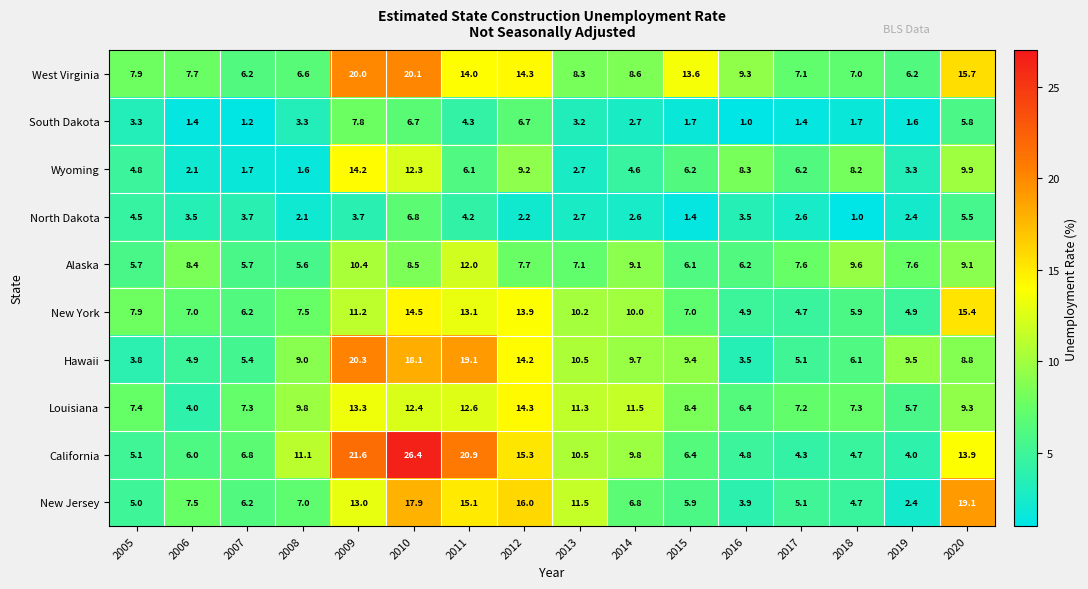

The West Virginia series shows 6.2 at 2010. True or false?

False